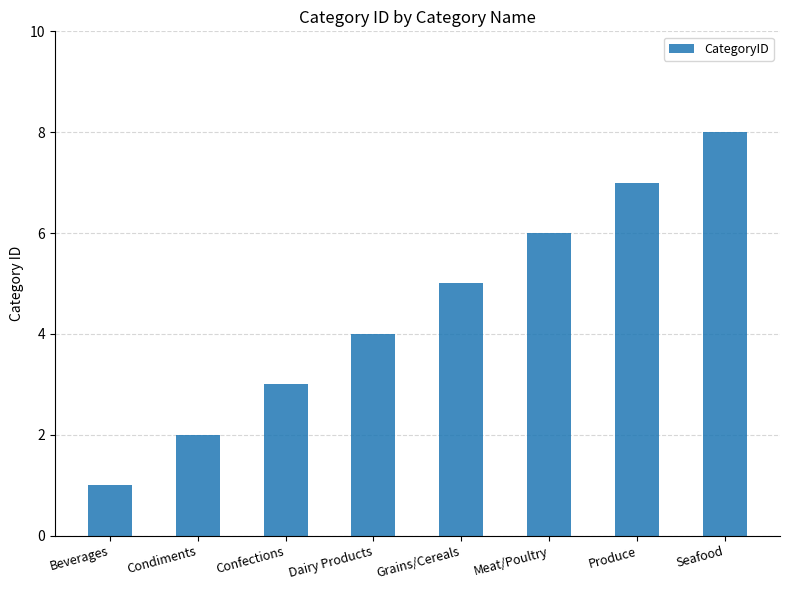

What is the difference between the maximum and minimum values?

7